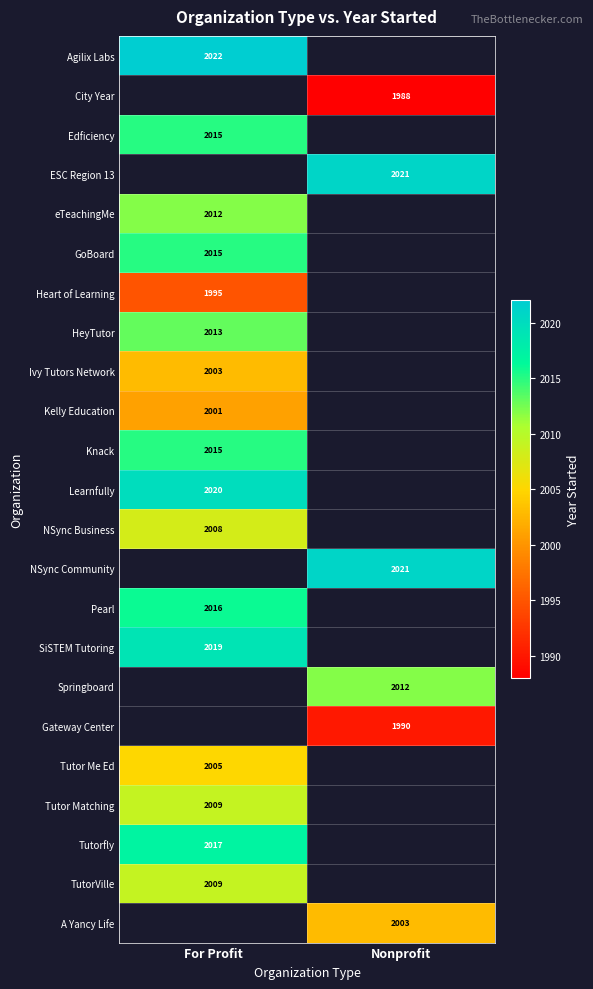

The value of Kelly Education at For Profit is 2785. True or false?

False